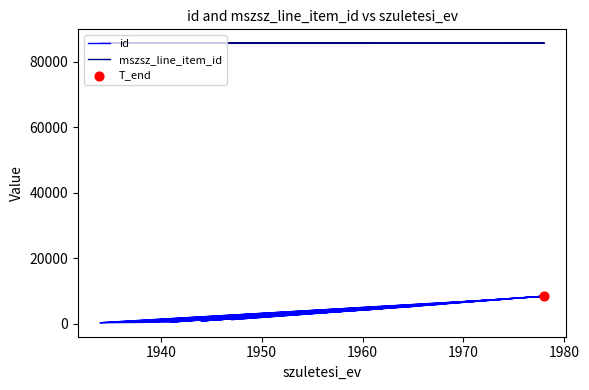

Which series reaches the maximum Y coordinate?

mszsz_line_item_id